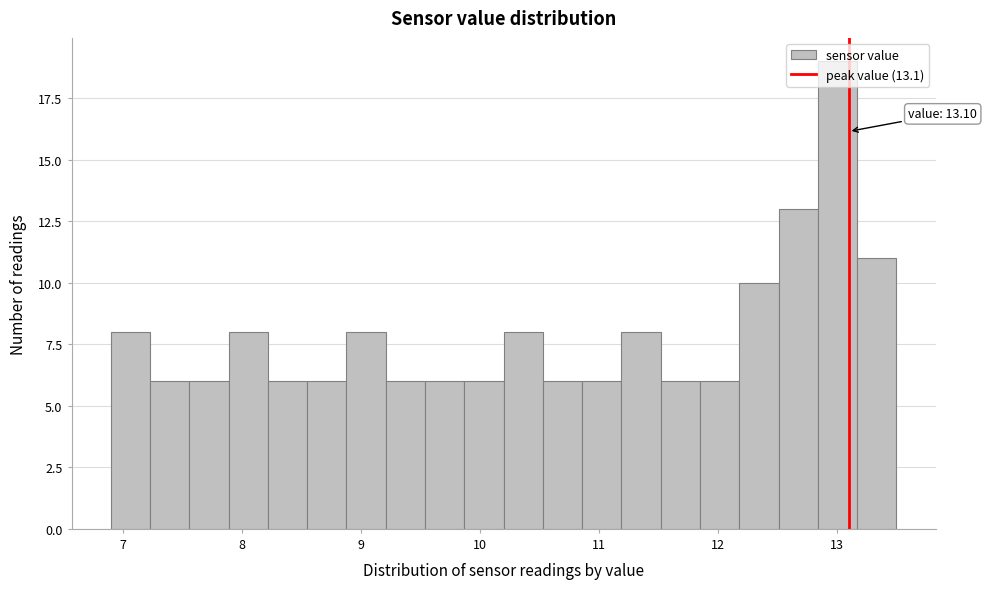

Around what value on the x-axis is the tallest bar? Give the approximate position of its centre, as read against the axis.

13.0